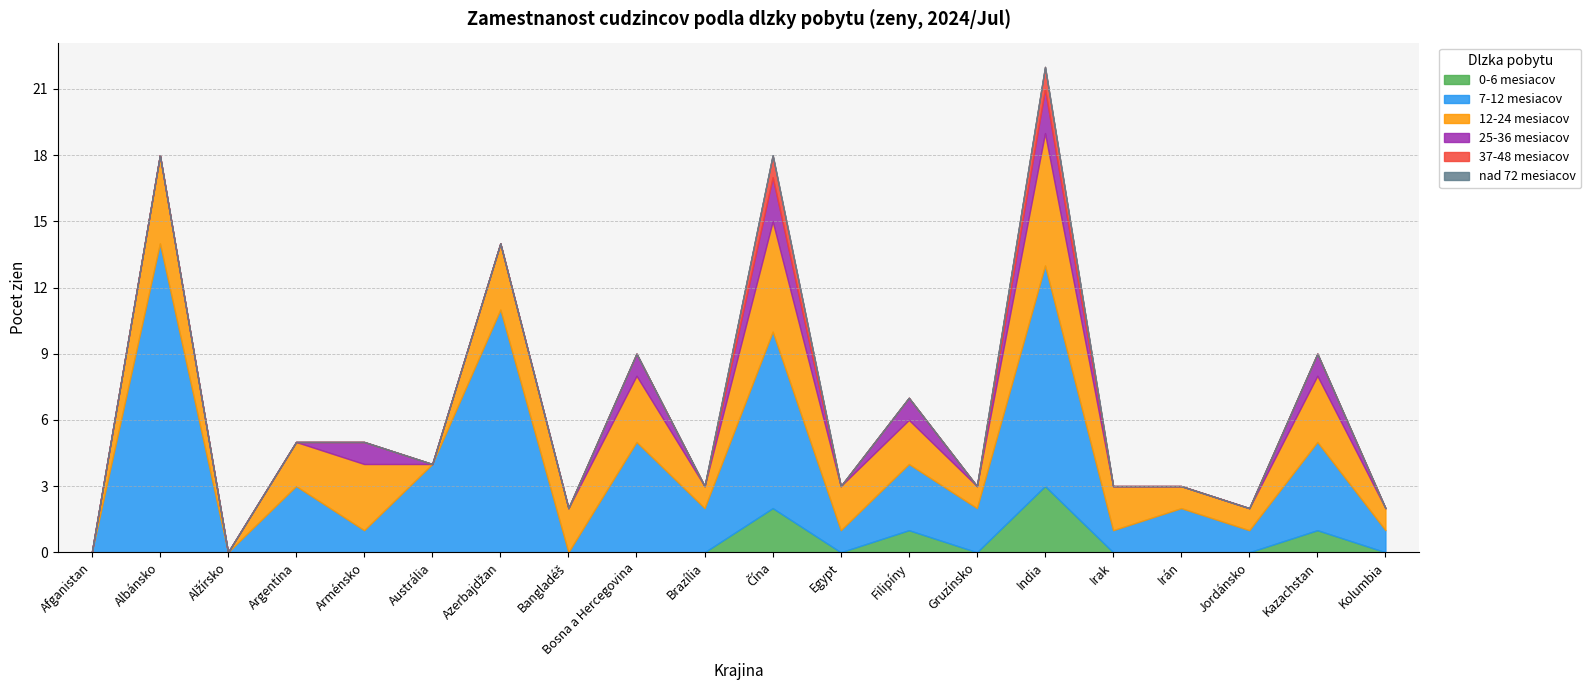

What is the maximum value shown in the chart?

14